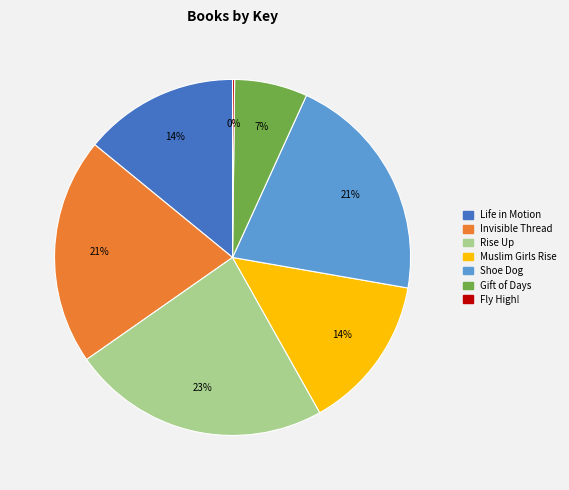

What is the largest slice in the pie chart?

Rise Up